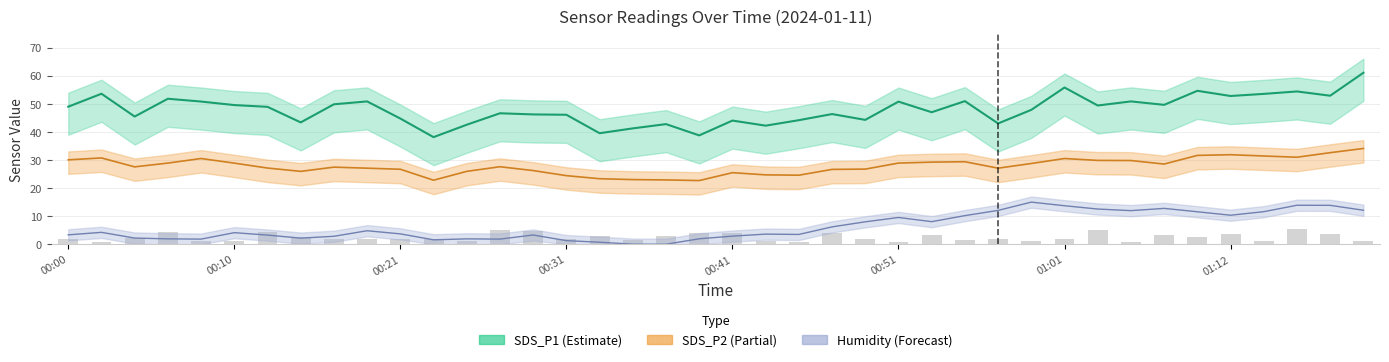

Between 00:29 and 00:17, which is larger?

00:17